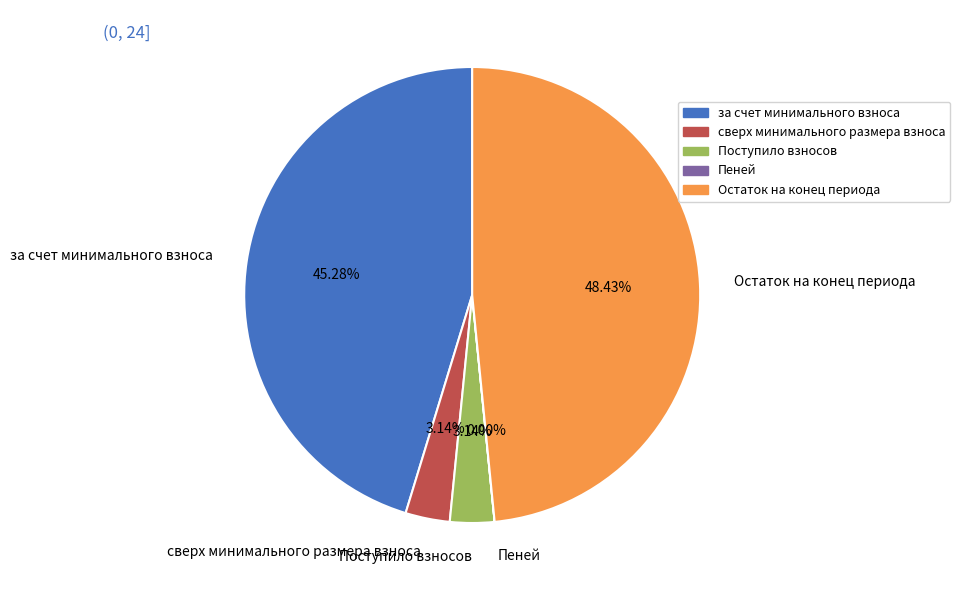

Is there a majority slice in this chart?

No